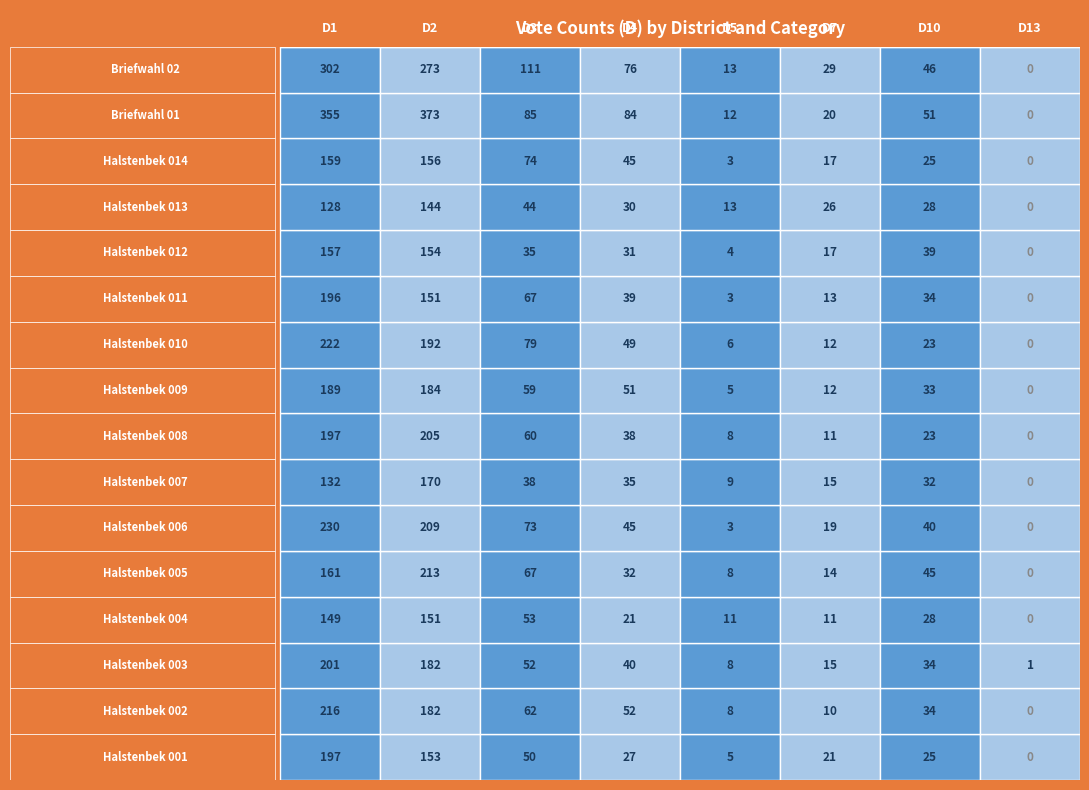

What is the difference between the maximum and minimum values in the Halstenbek 004 series?

151